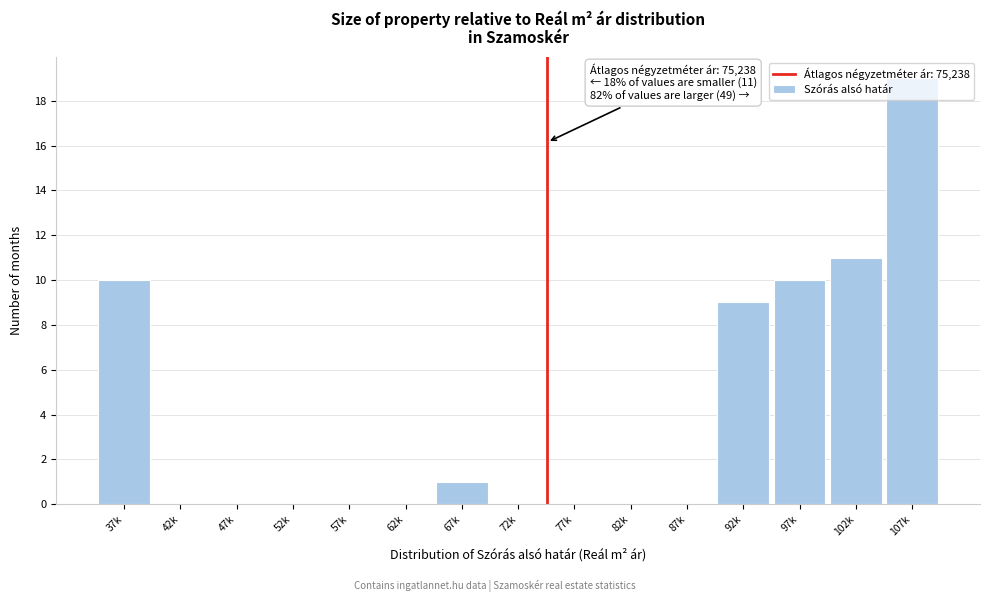

What is the maximum value shown in the chart?

19